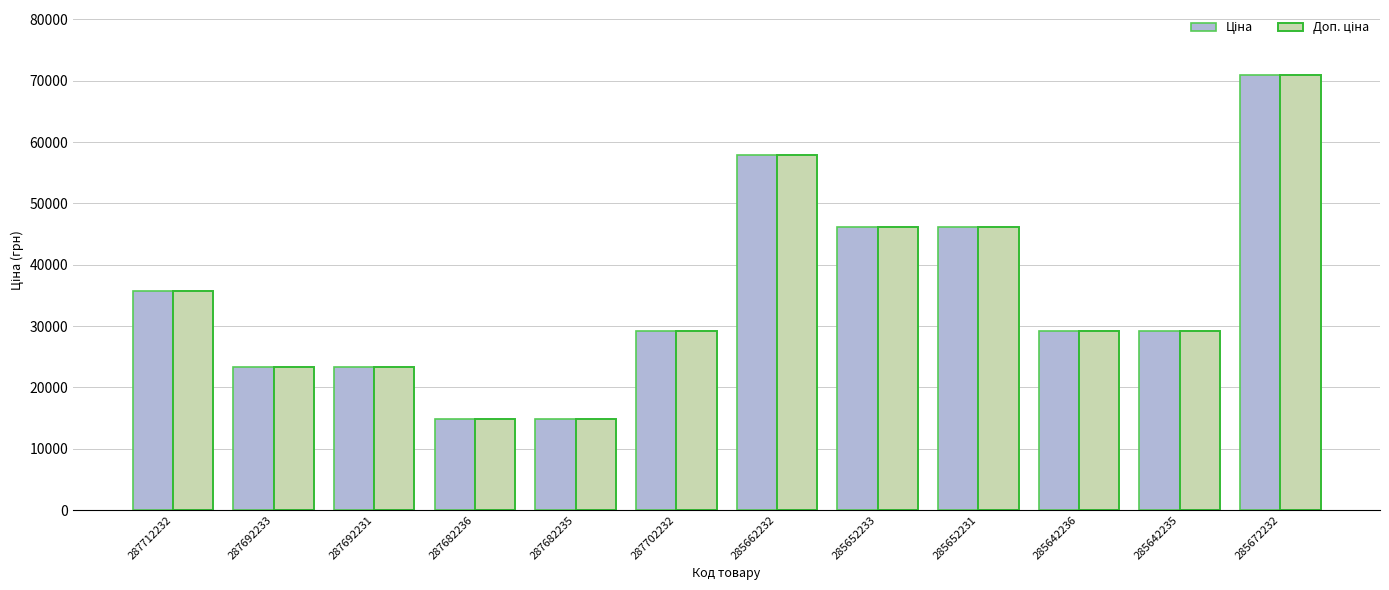

What is the greatest value displayed?

70906.0